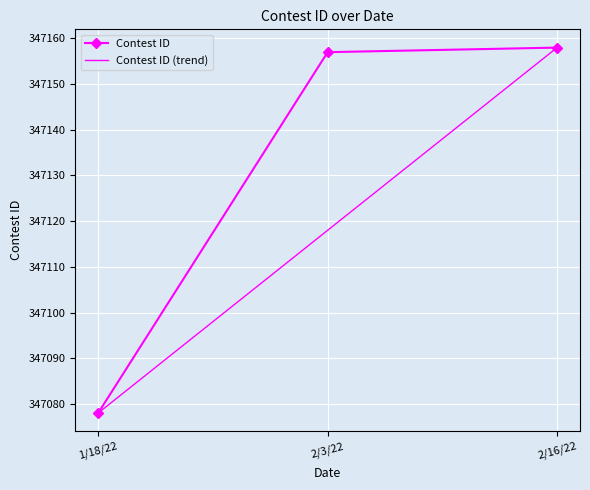

What is the maximum value for Contest ID?

347158